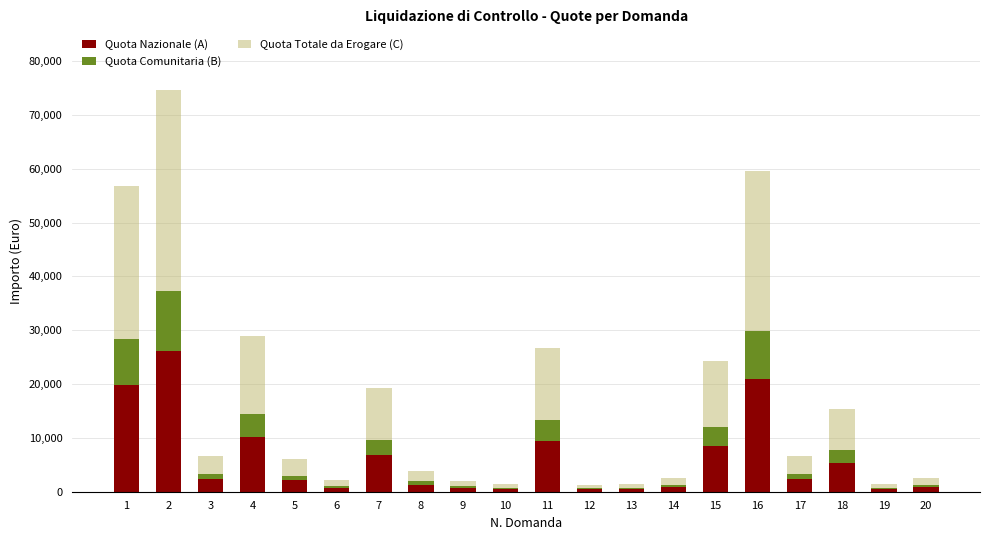

What is the maximum value for Quota Nazionale (A)?

26150.3